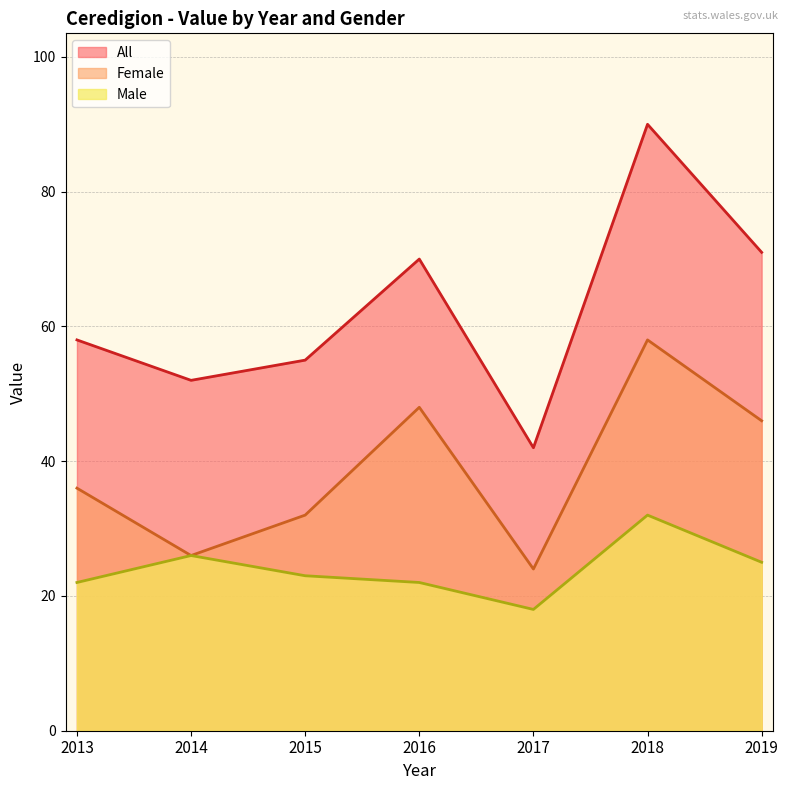

Which has a higher value, 2017 or 2013?

2013